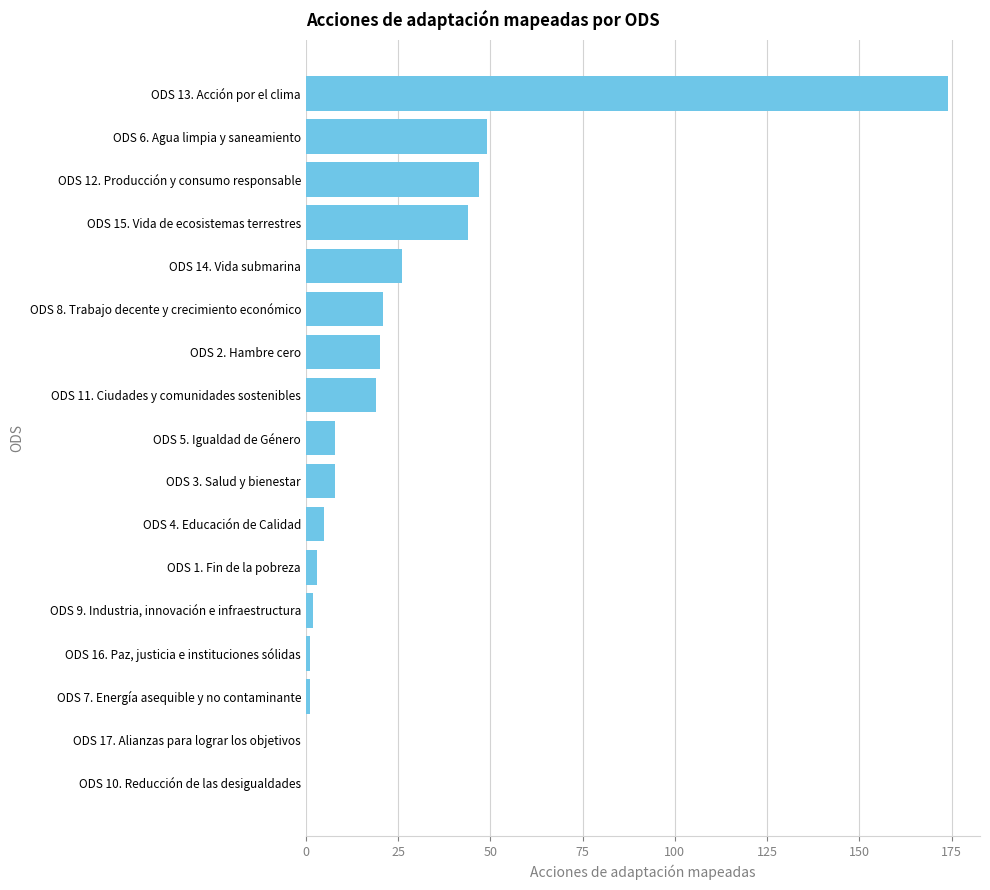

Which has a higher value, ODS 4. Educación de Calidad or ODS 17. Alianzas para lograr los objetivos?

ODS 4. Educación de Calidad